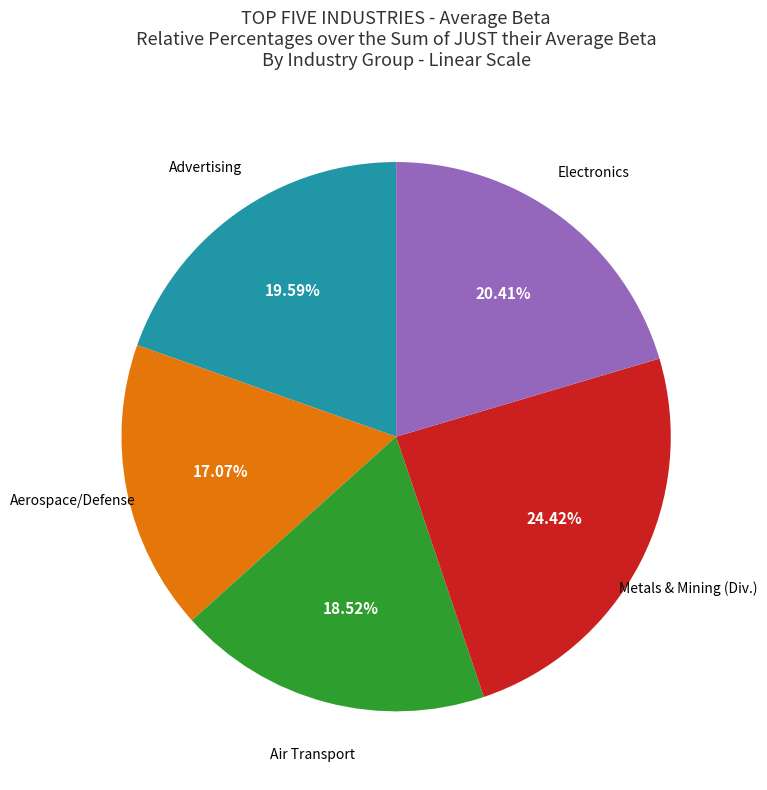

Is there a majority slice in this chart?

No